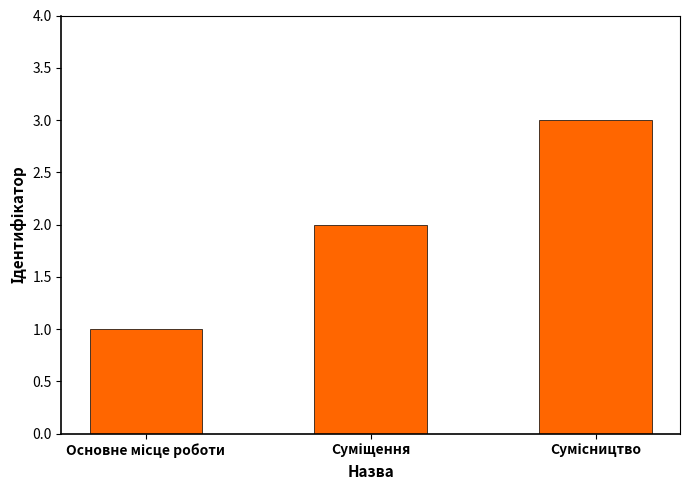

What is the sum of all values?

6